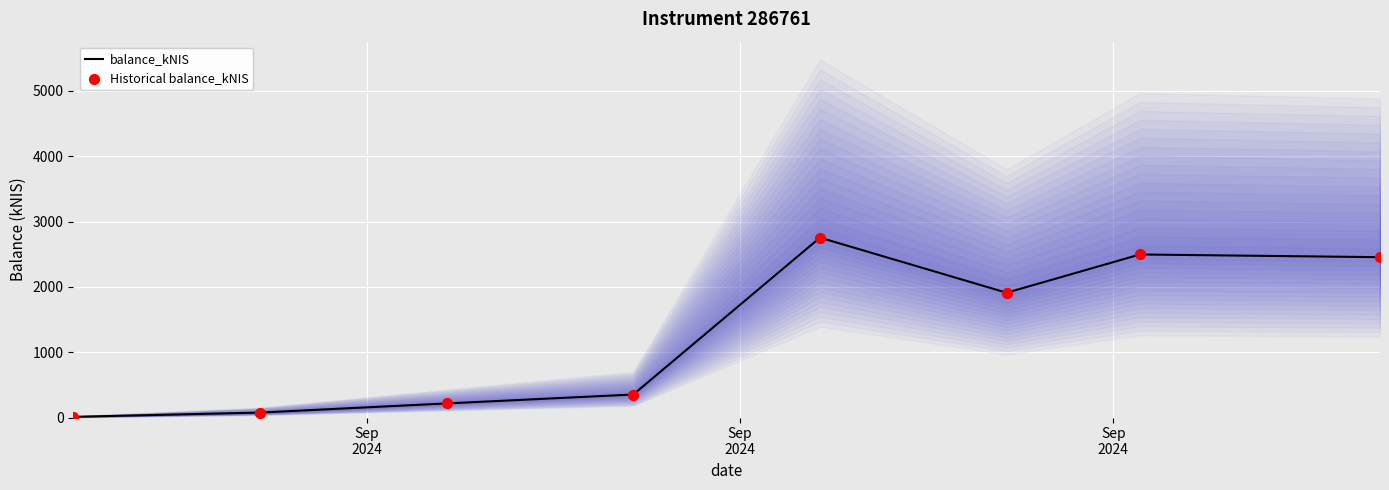

Which series has the largest total across all categories?

balance_kNIS